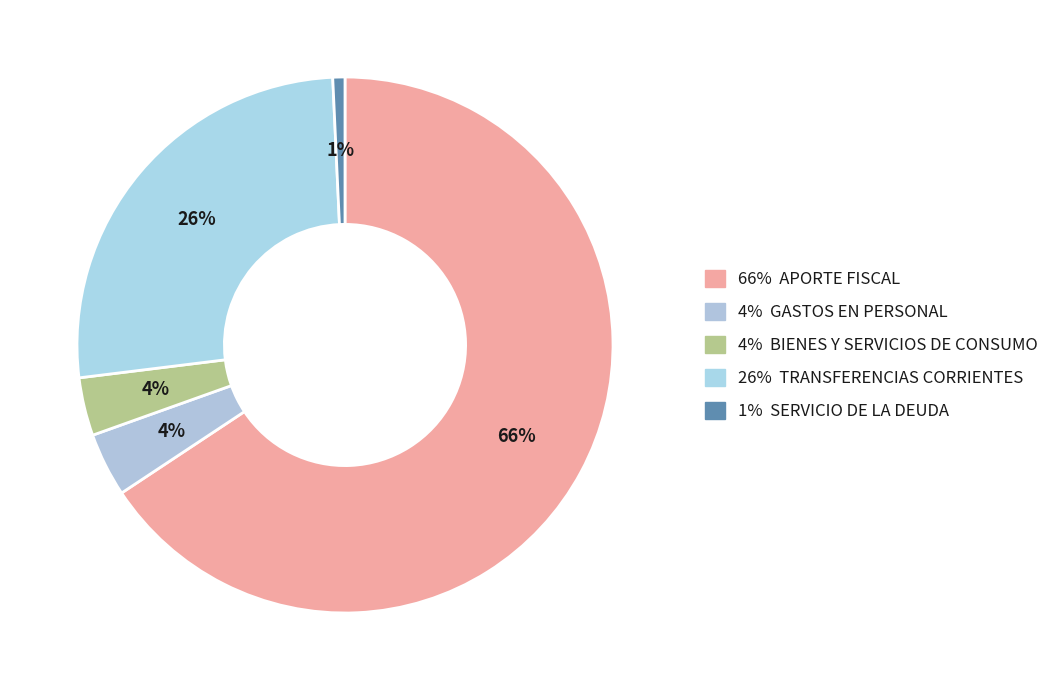

Which slice is the largest?

APORTE FISCAL